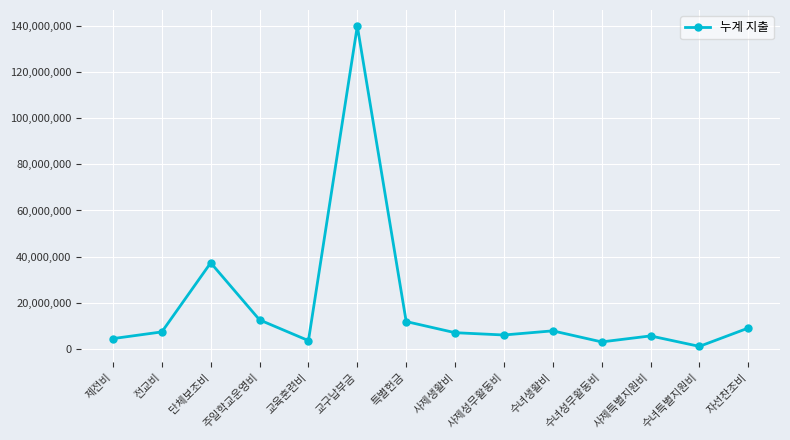

At which category does the chart reach its minimum across all series?

수녀특별지원비